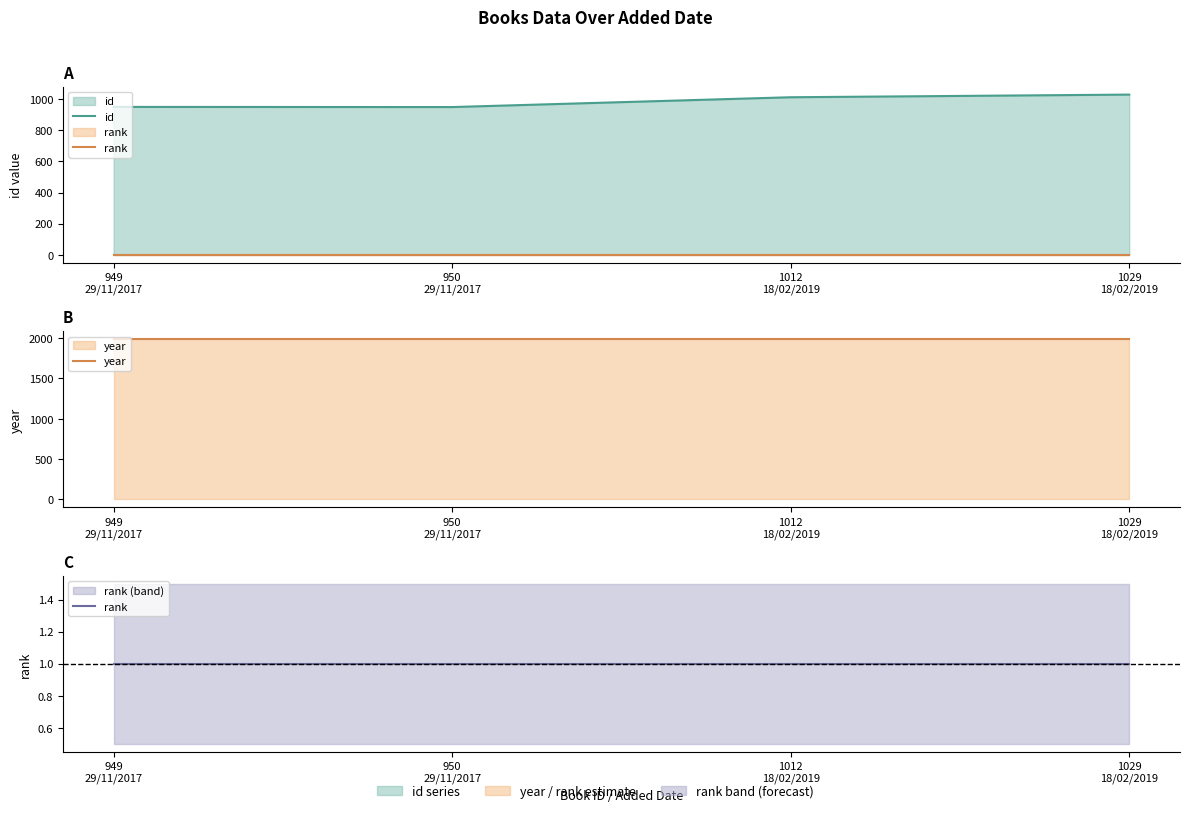

In id, how many points are lower than both neighbors (excluding endpoints)?

1